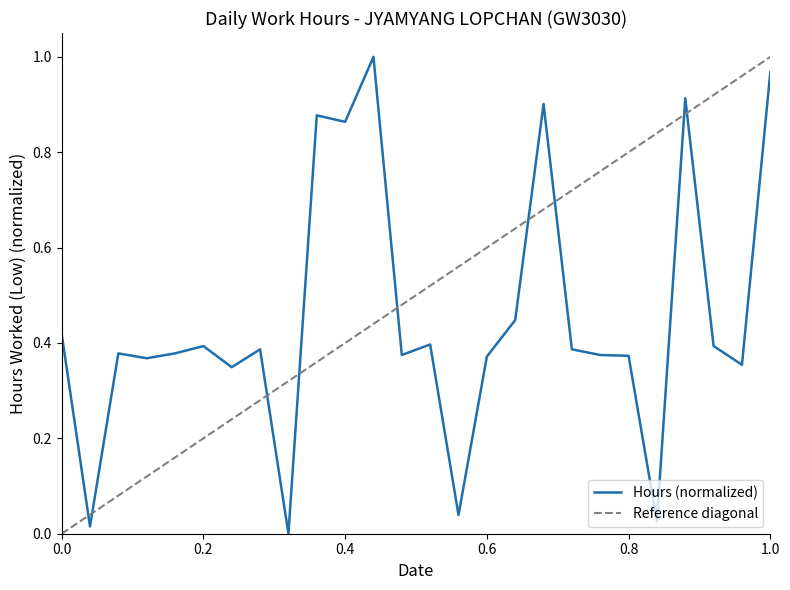

The value at 4-Sat is 0.2. True or false?

False